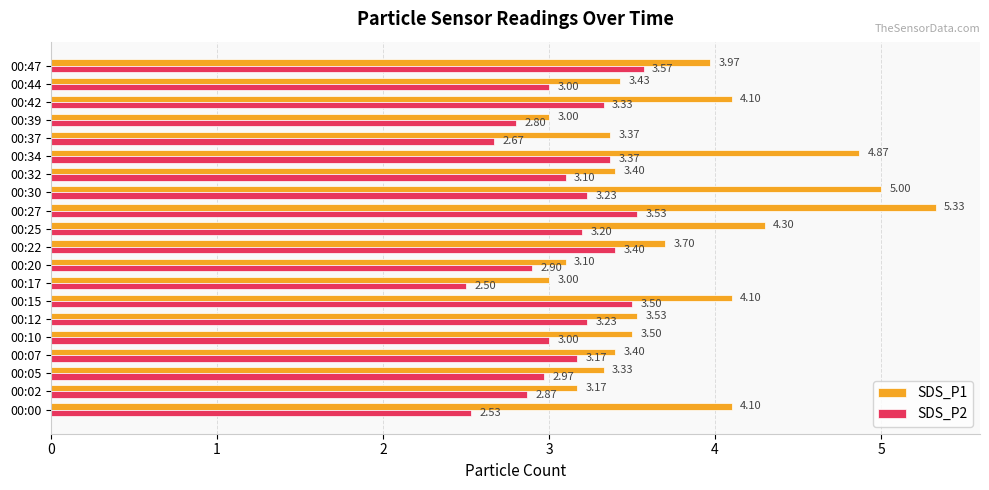

List the series in order of their overall mean, lowest first.

SDS_P2, SDS_P1